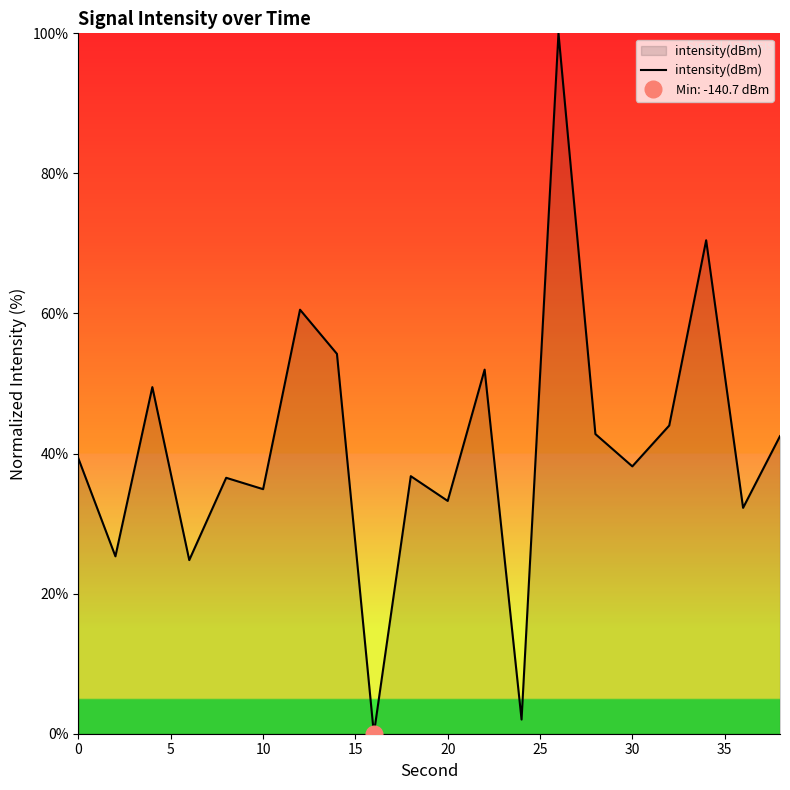

What is the maximum value for intensity(dBm)?

100.0